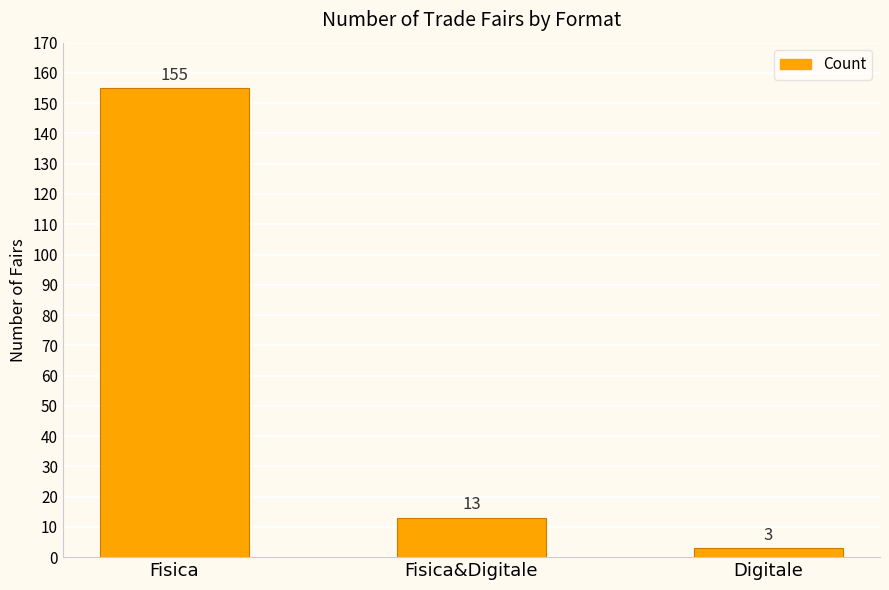

What is the difference between the maximum and minimum values?

152